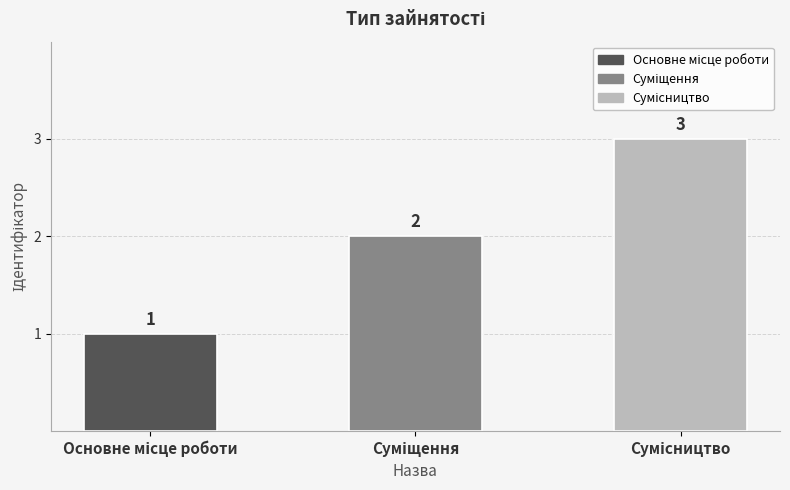

What is the greatest value displayed?

3